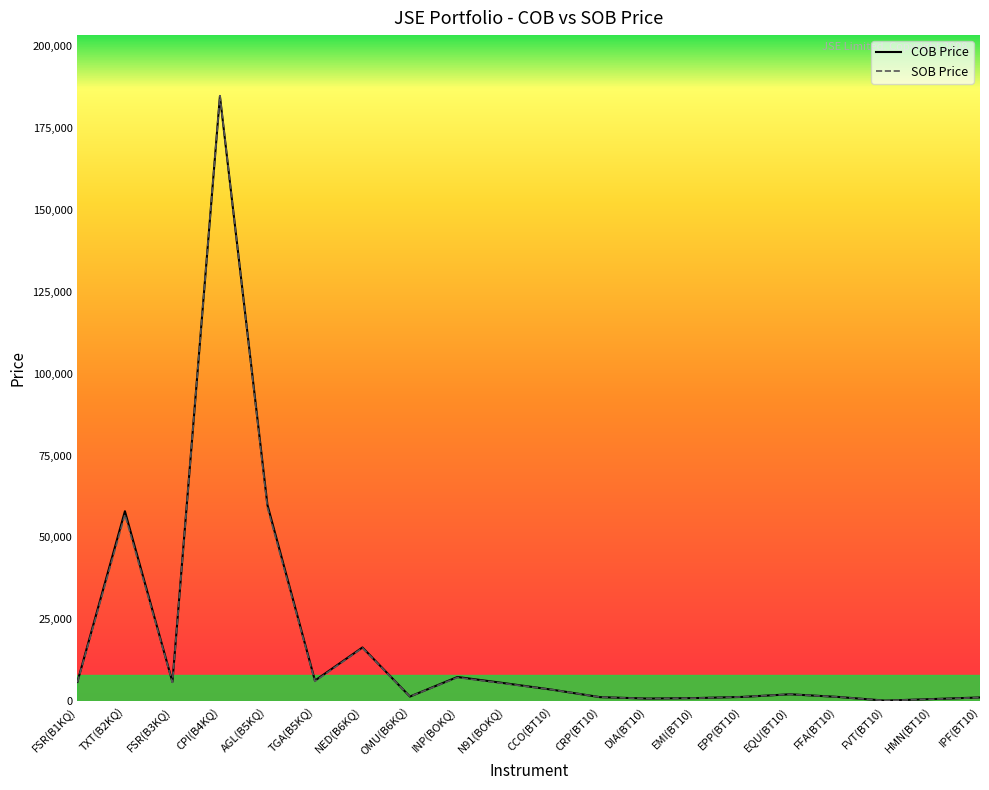

At which label does COB Price reach its peak?

CPI(B4KQ)